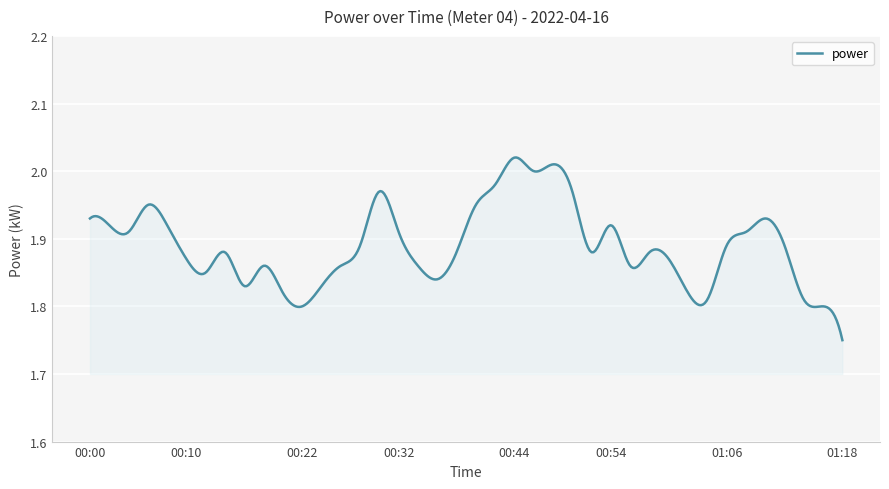

Does the chart display data point markers on the line(s)?

No